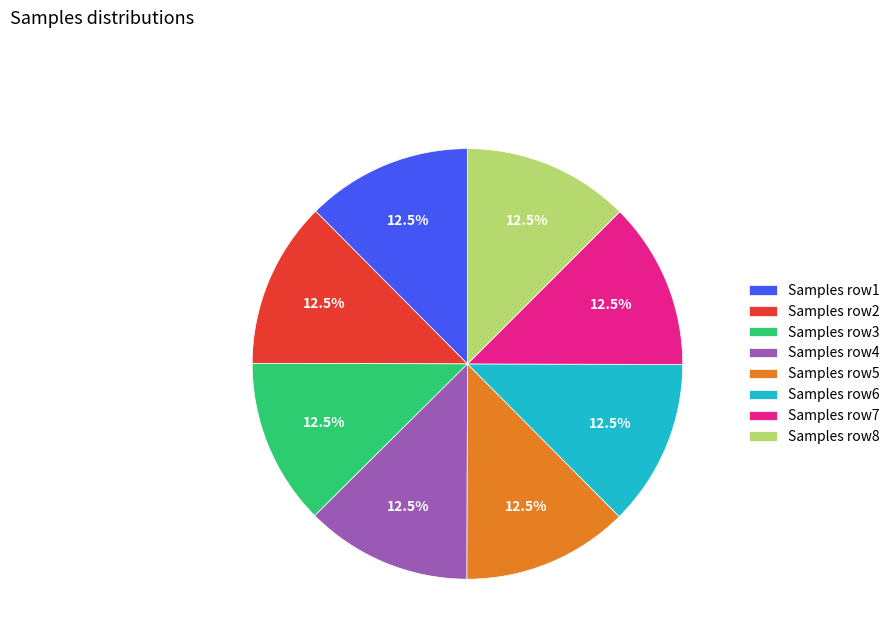

What percentage is NOT represented by Samples row5?

87.5%